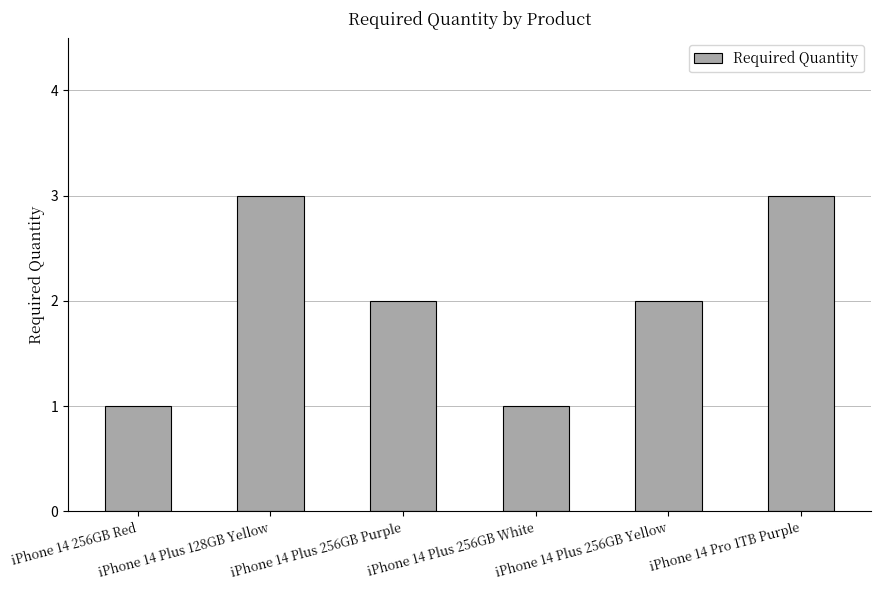

The chart shows a value of 3 at iPhone 14 Plus 256GB Purple. True or false?

False